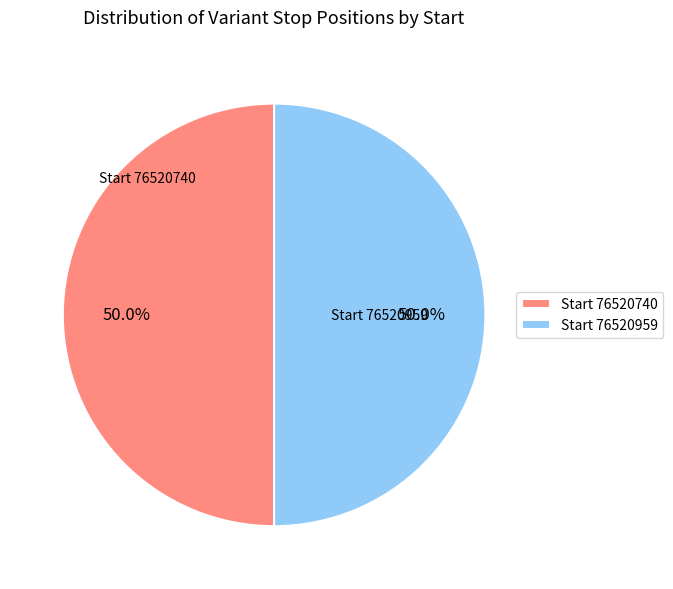

Combined, what portion of the pie is Start 76520740 and Start 76520959?

100.0%